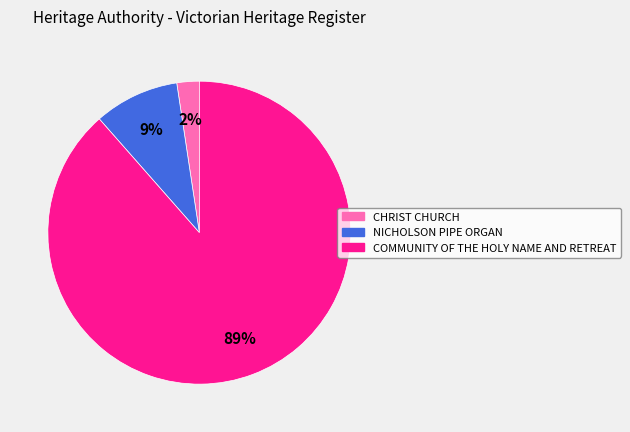

Which has a higher value, CHRIST CHURCH or NICHOLSON PIPE ORGAN?

NICHOLSON PIPE ORGAN